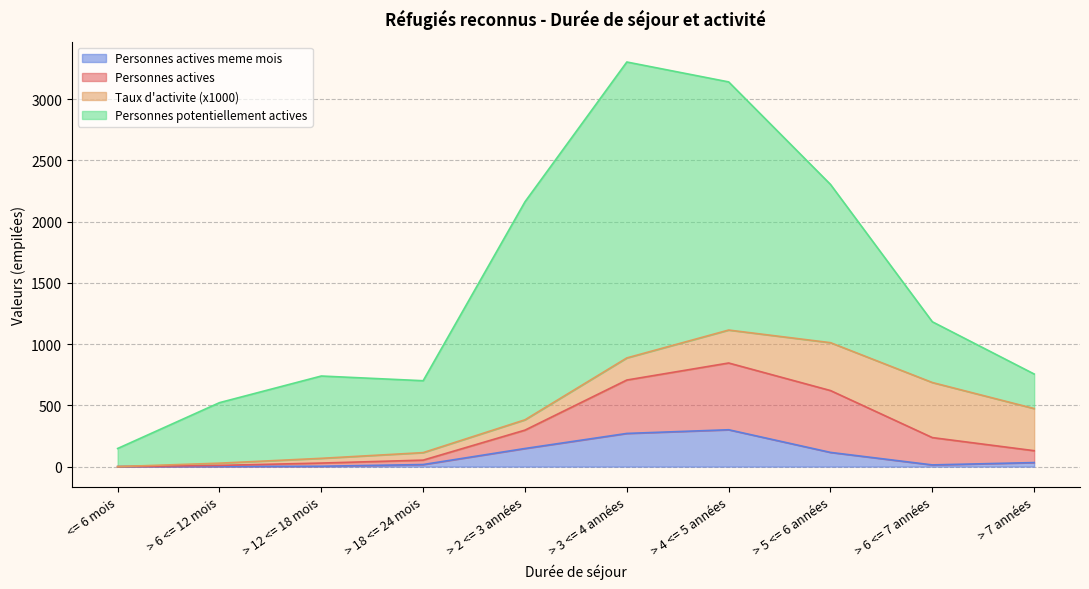

What is the label of the 3rd point from the right?

> 5 <= 6 années